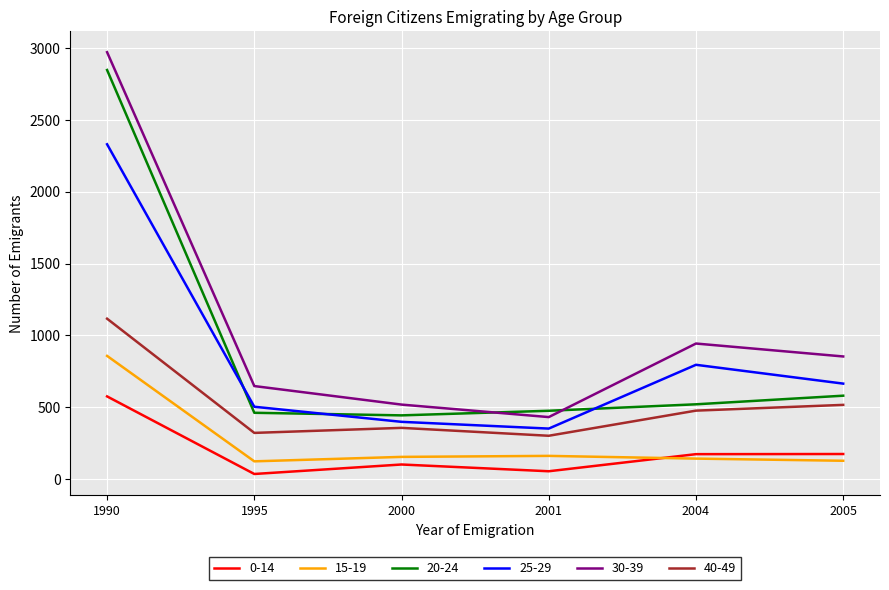

True or false: 0-14 has a value of 117 at 1990.

False